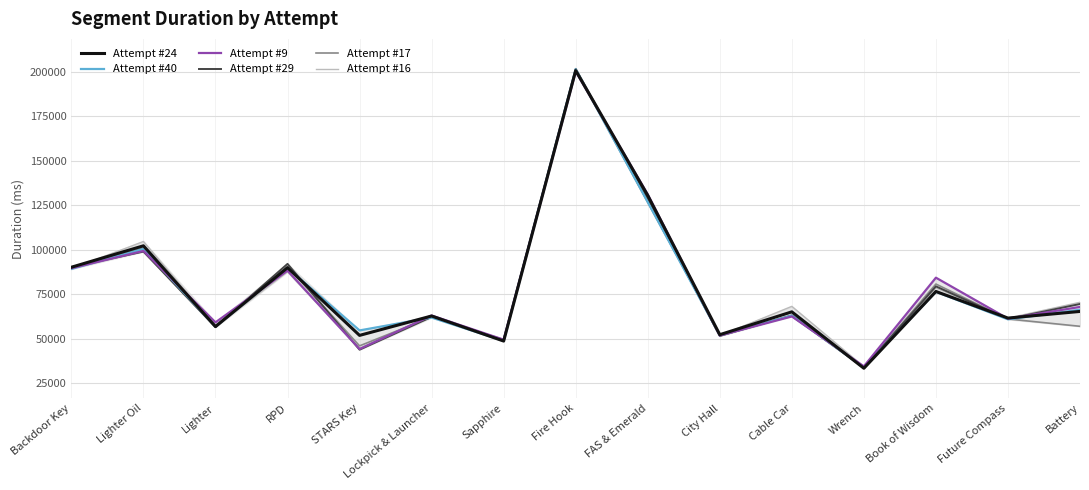

What is the minimum value shown in the chart?

33284